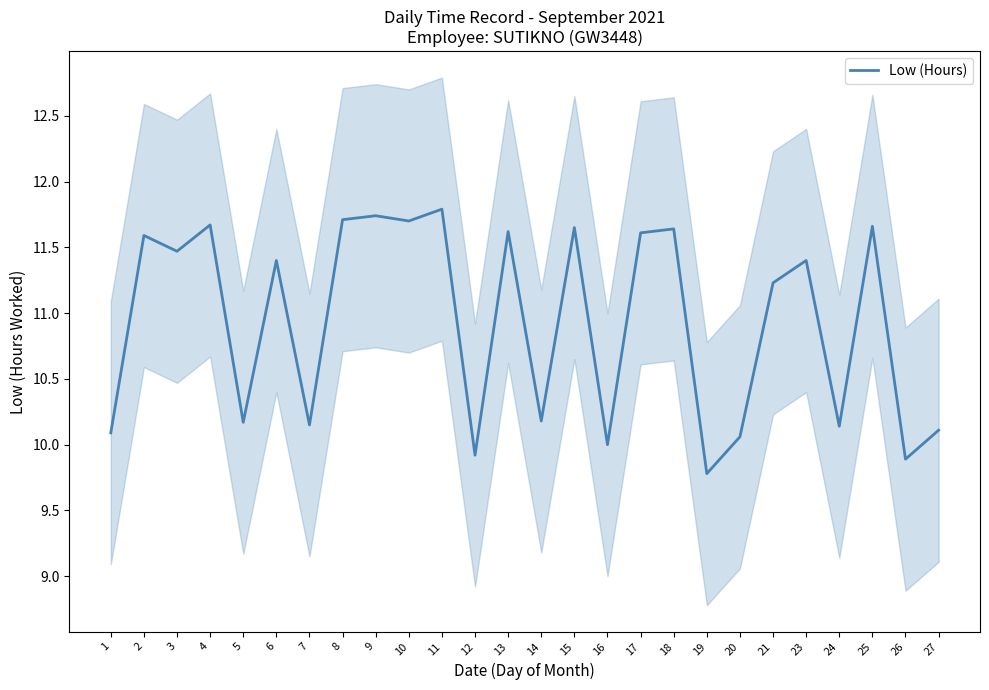

Is it true that the value at 23 is 5.6?

False